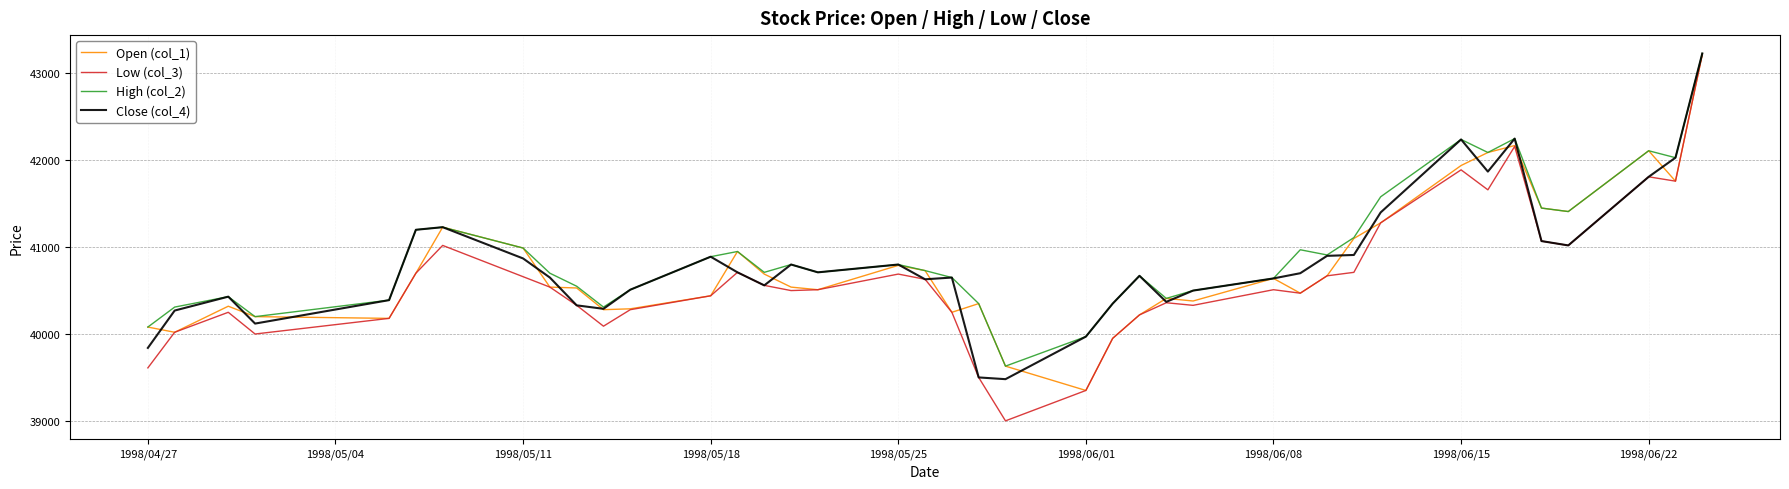

What is the lowest value of the Open (col_1) series?

39350